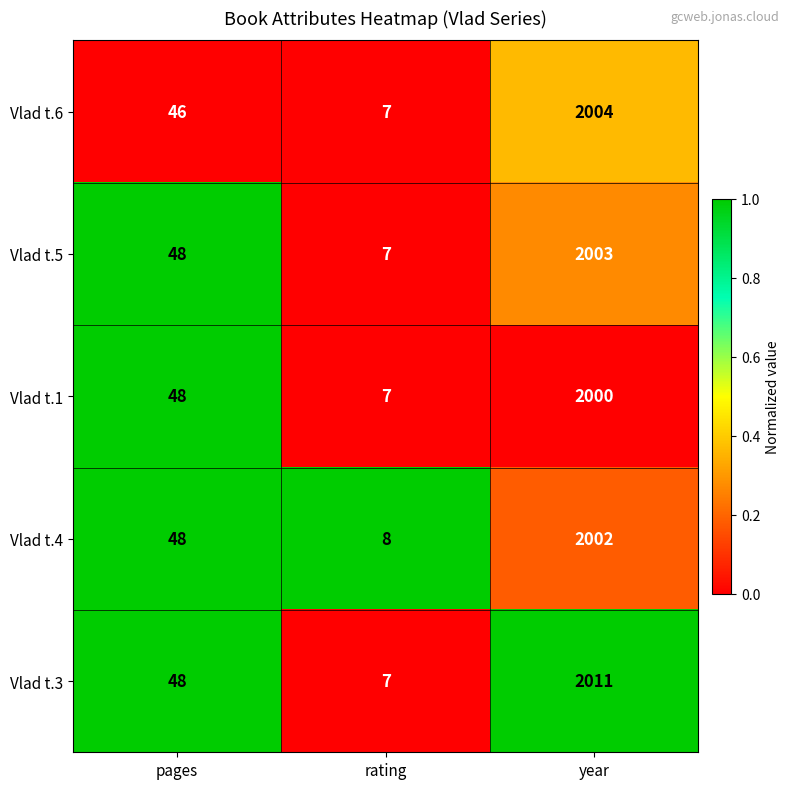

Is the value of Vlad t.1 at year greater than the value of Vlad t.6 at rating?

Yes